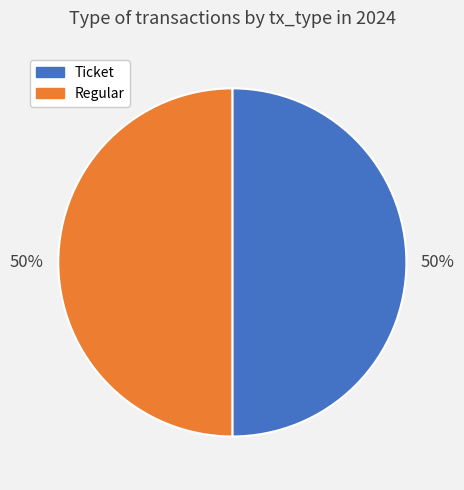

To the nearest percent, what is the combined percentage of Ticket and Regular?

100%